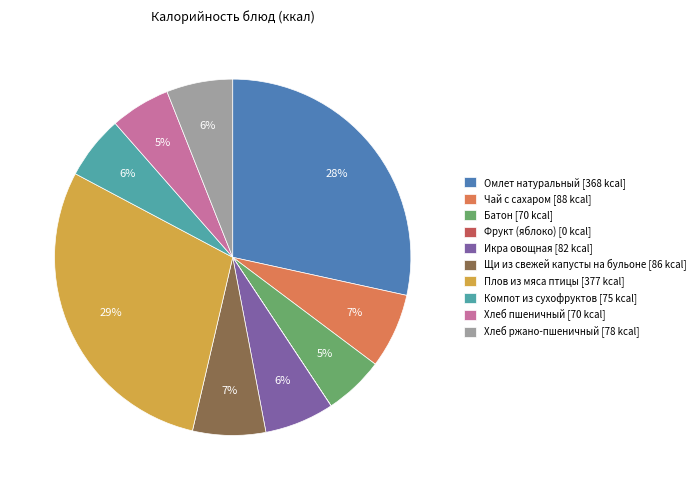

Does Хлеб пшеничный represent more than half of the total?

No